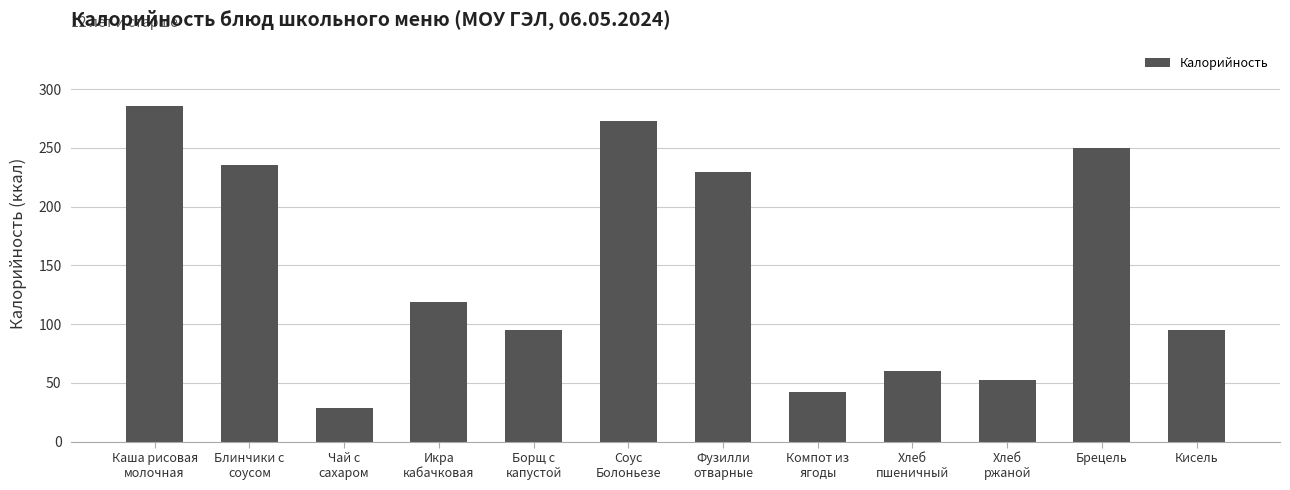

What is the label of the 11th bar from the right?

Блинчики с
соусом